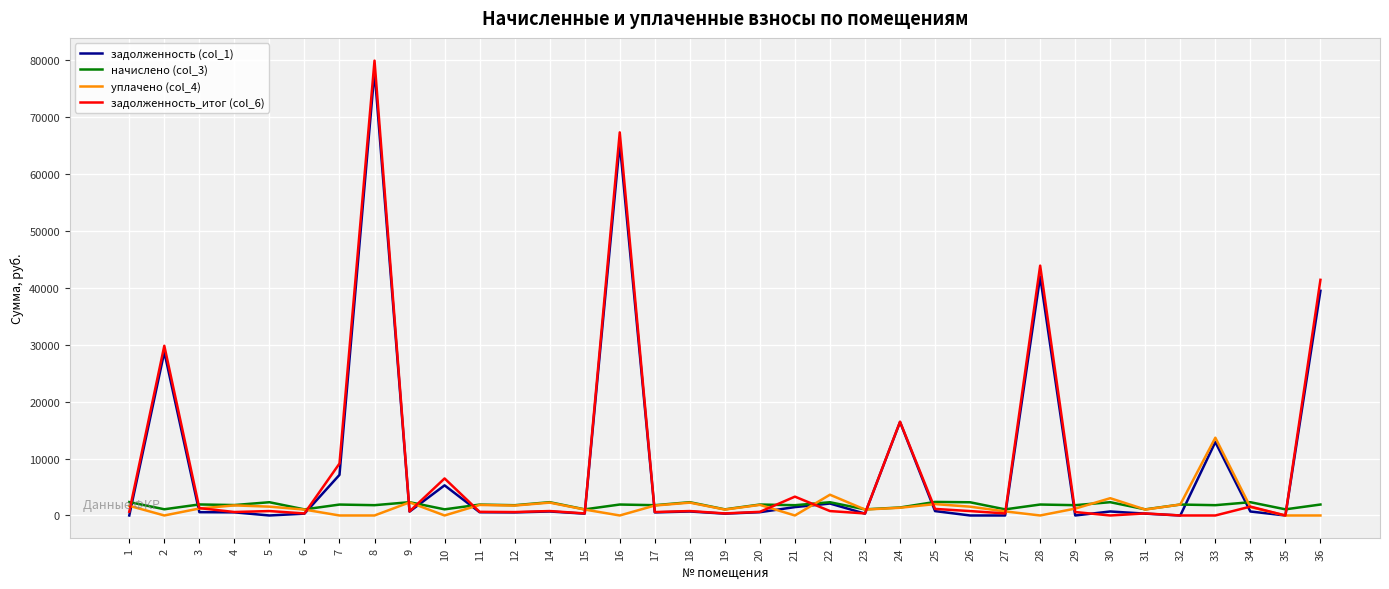

True or false: задолженность_итог (col_6) has a value of 22690.2 at 24.

False